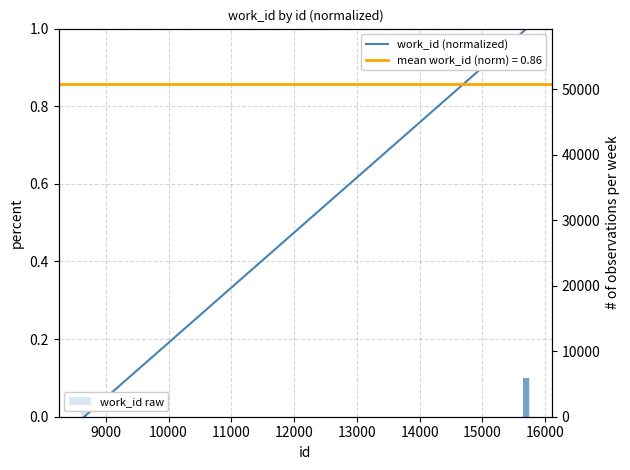

What is the difference between the second highest and minimum values in the work_id (normalized) series?

1.0